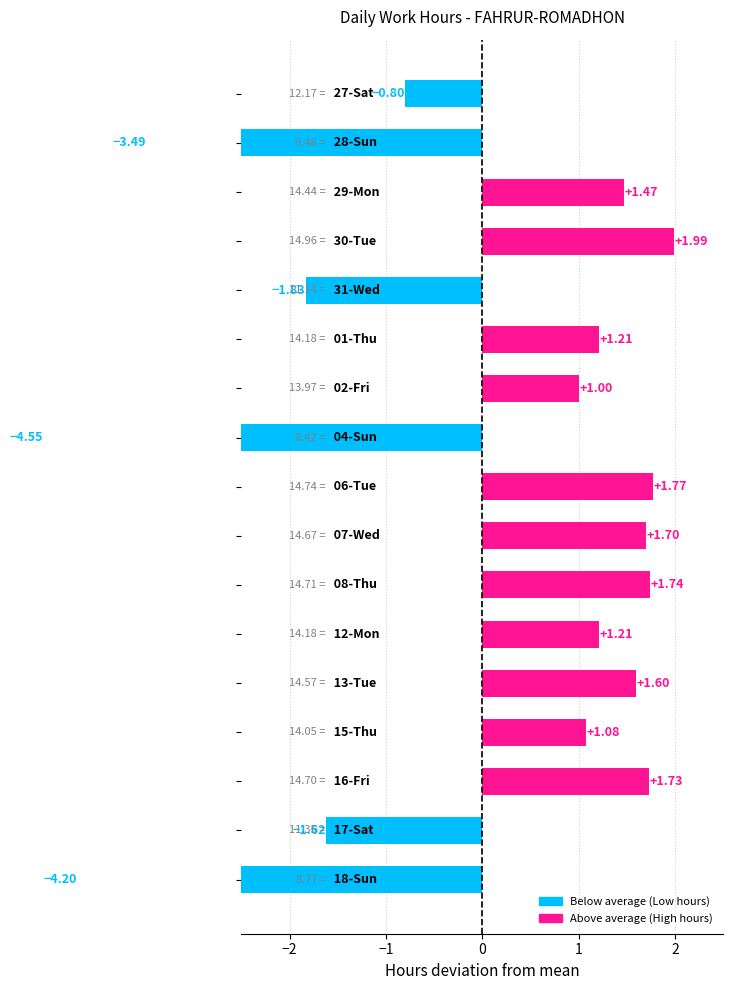

Between low_hours and 7, which is larger?

low_hours